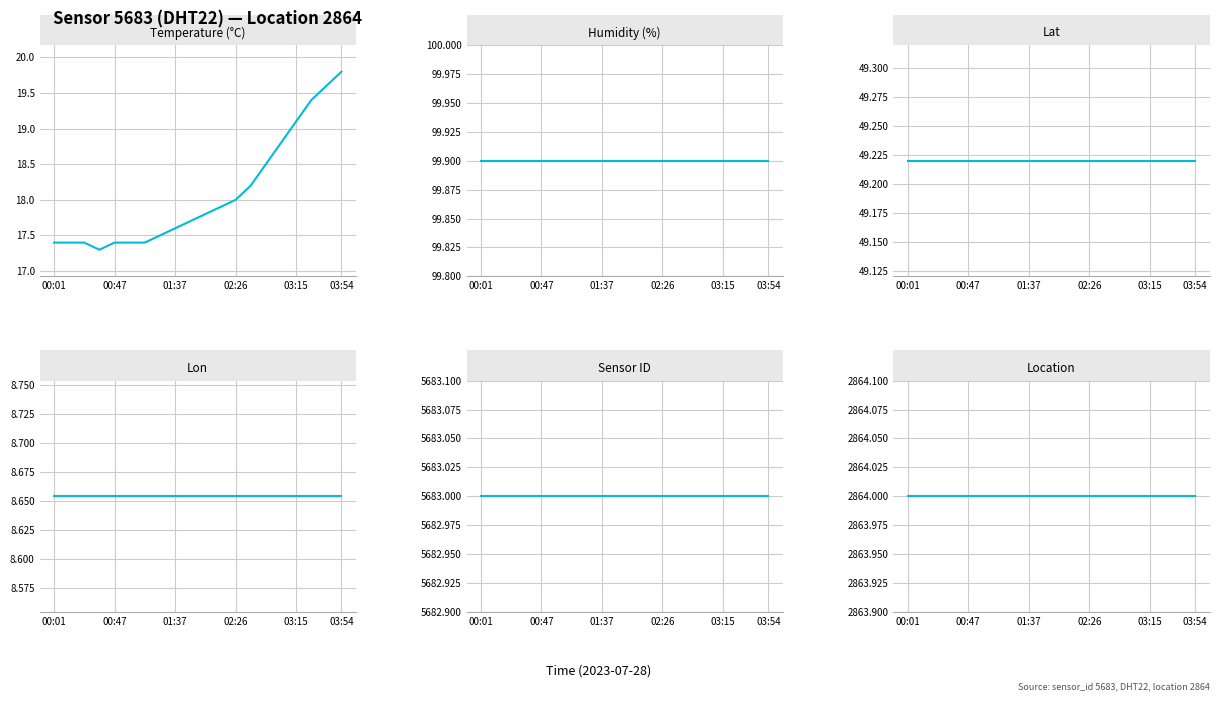

At how many categories does at least one series exceed 680?

20